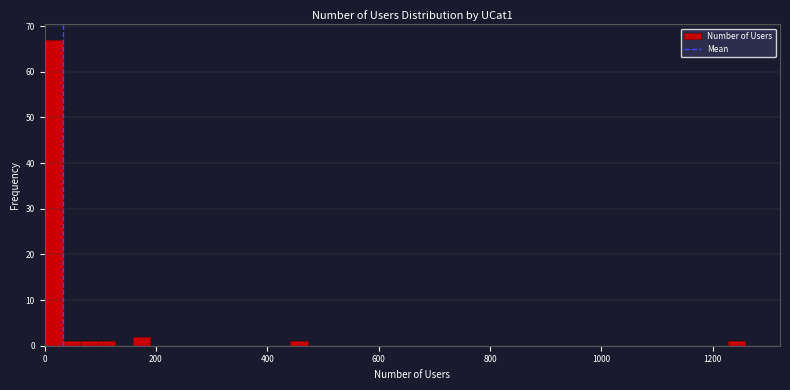

Read against the x-axis, roughly where is the centre of the tallest bar?

20